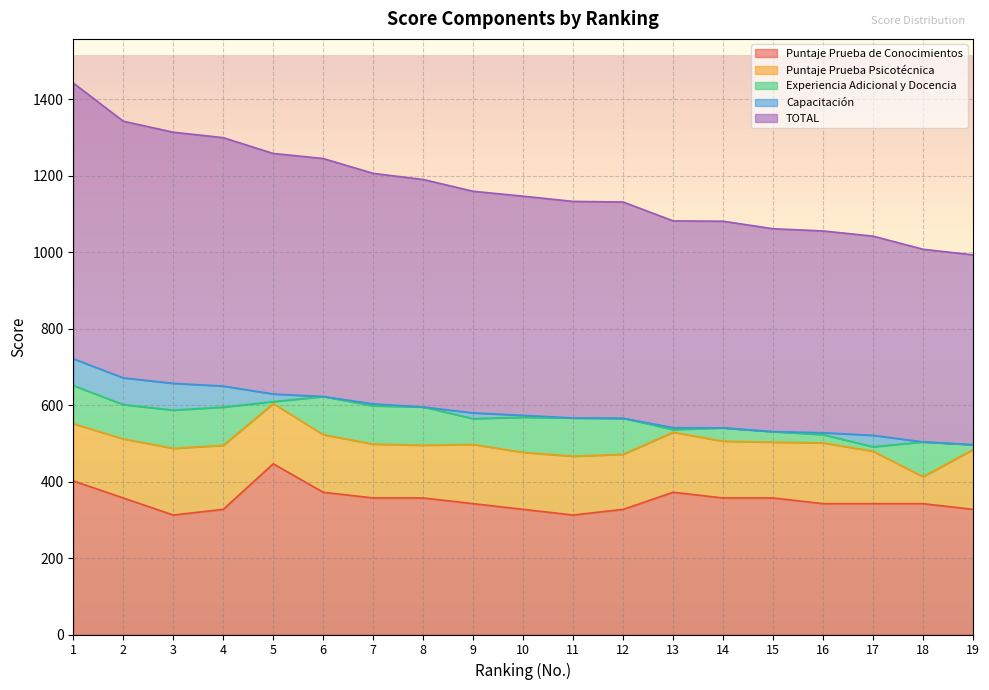

Where is the first local maximum for Puntaje Prueba Psicotécnica?

3